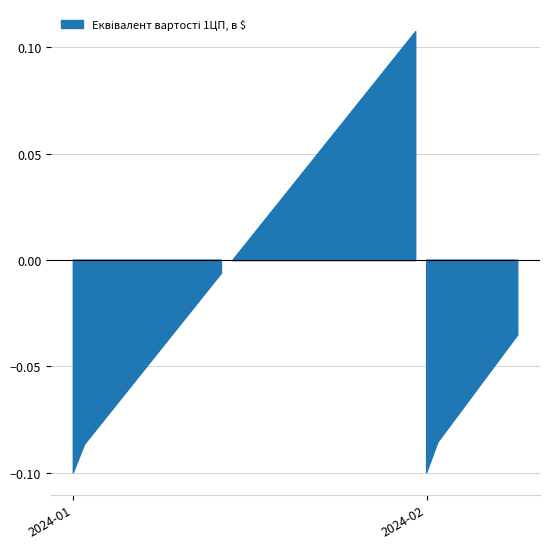

At which category does the chart reach its peak across all series?

30